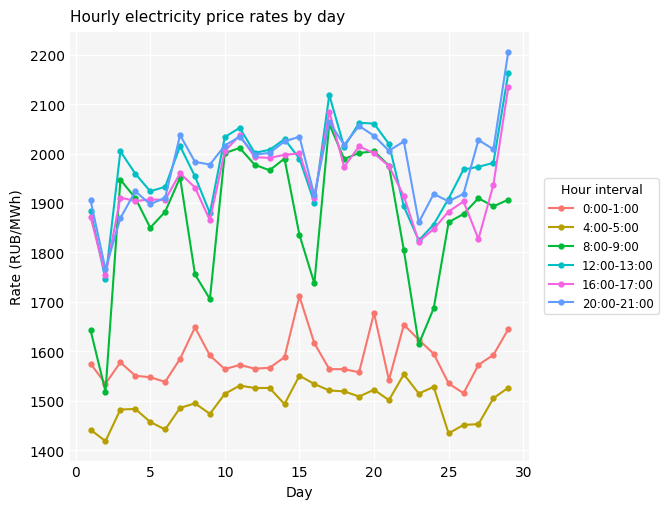

What is the value of the 20:00-21:00 point at the 10th from the left?

2016.3